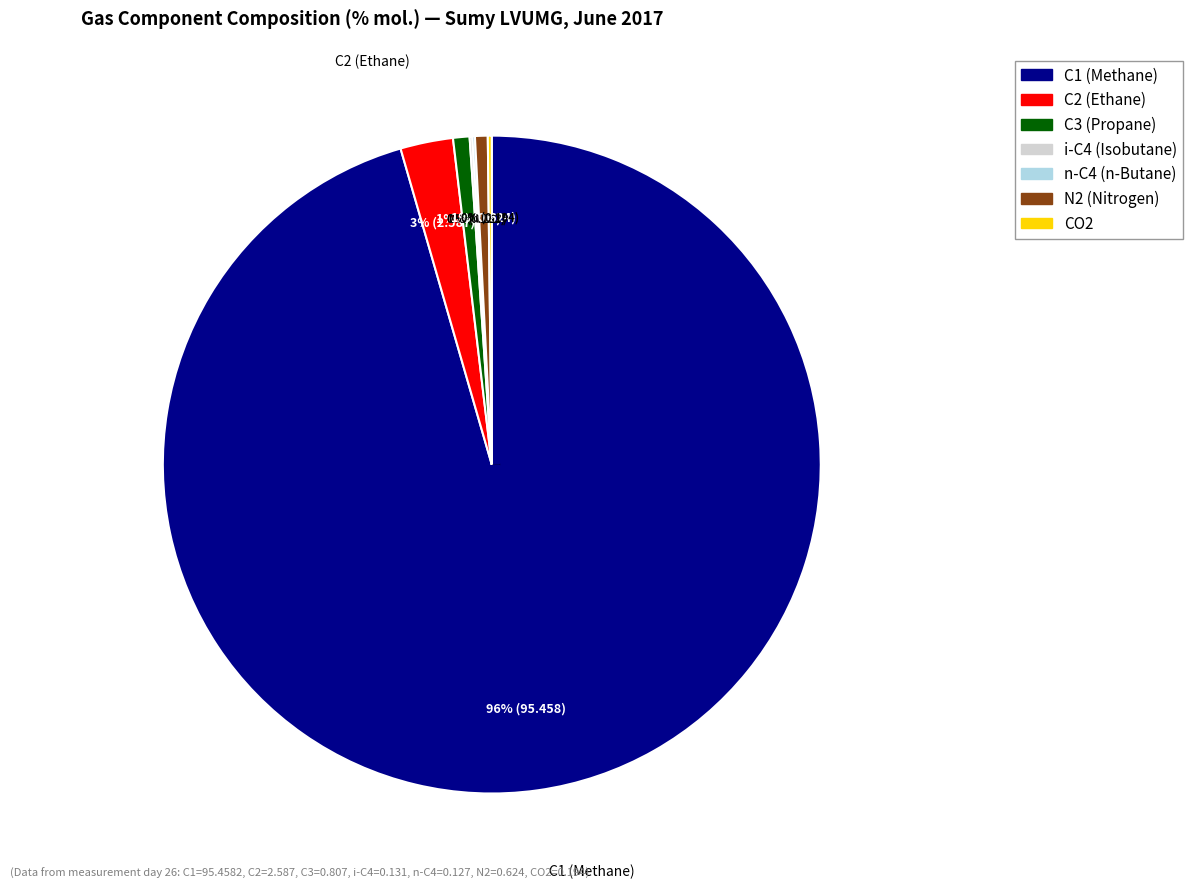

To the nearest percent, what is the difference between the largest and smallest slice percentages?

95%